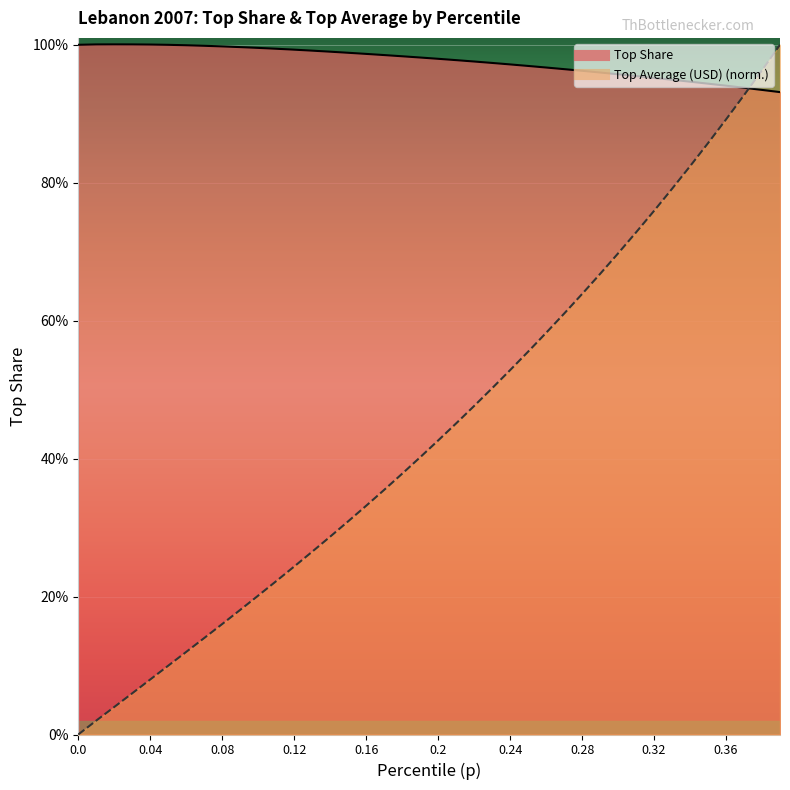

Is it true that topavg equals 0.9 at 0.35?

True